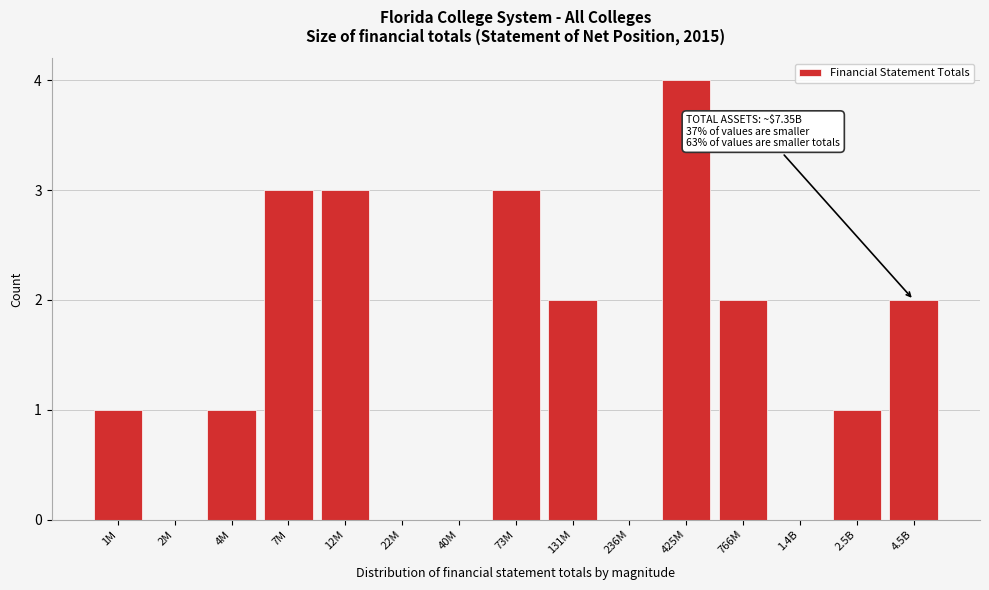

Reading left to right, transcribe all the data shown in this chart.

1M=1	2M=0	4M=1	7M=3	12M=3	22M=0	40M=0	73M=3	131M=2	236M=0	425M=4	766M=2	1.4B=0	2.5B=1	4.5B=2